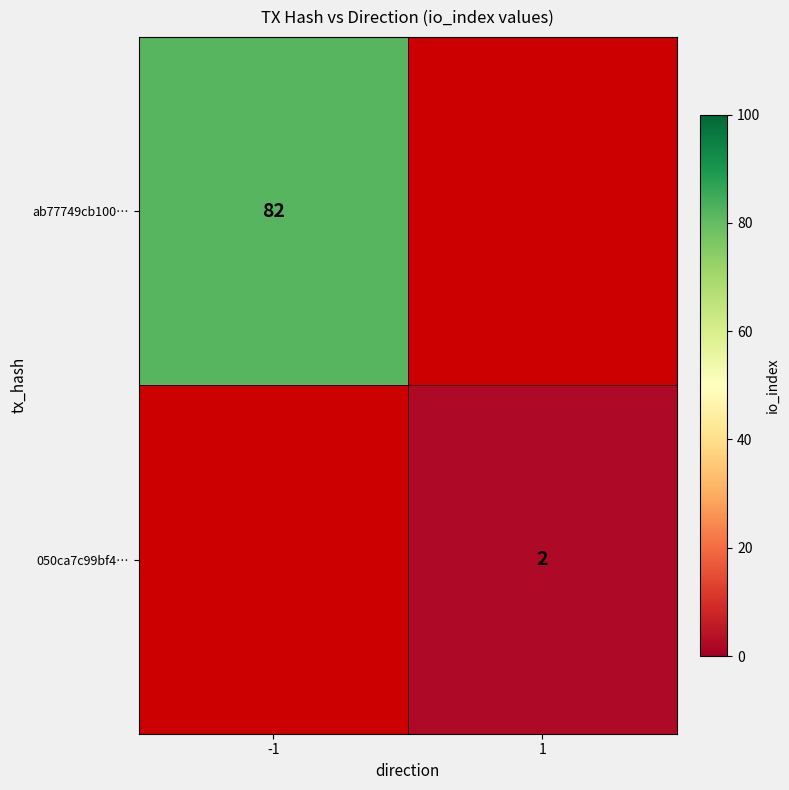

Is it true that 050ca7c99bf4… equals 3 at 1?

False